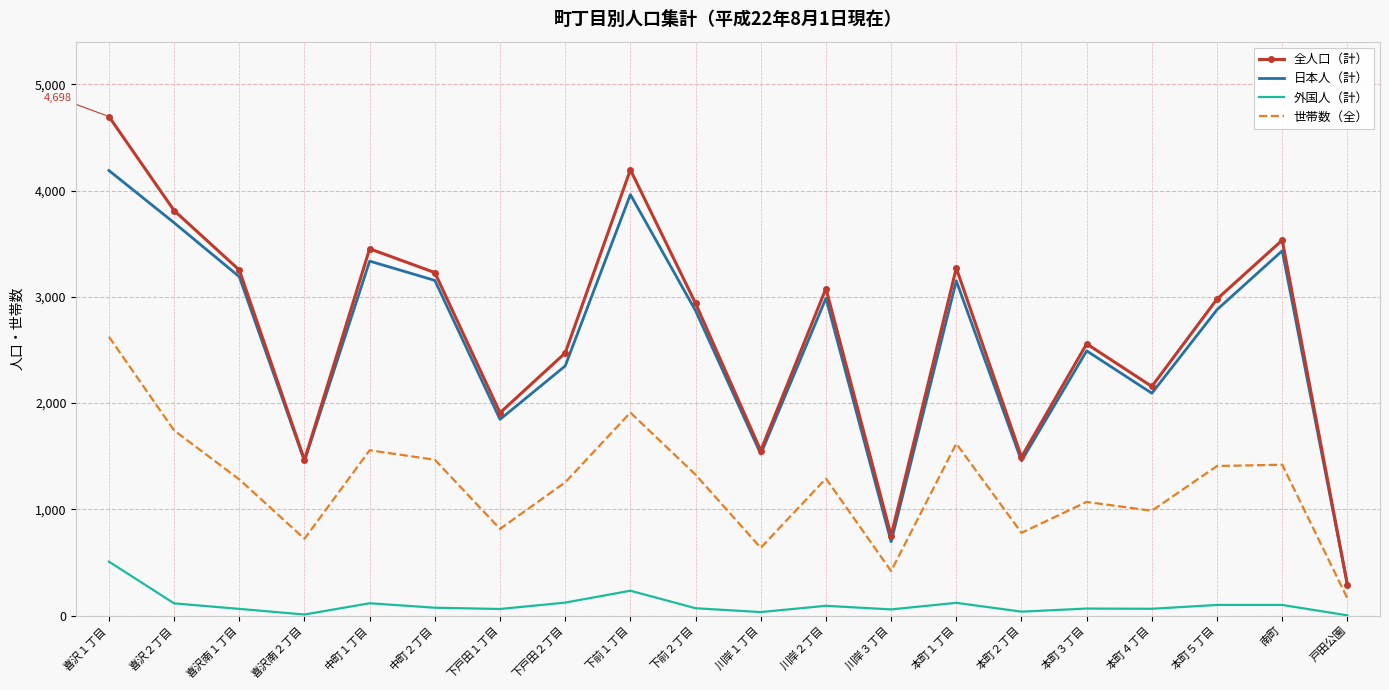

Which series changed the most between 川岸２丁目 and 南町?

全人口（計）